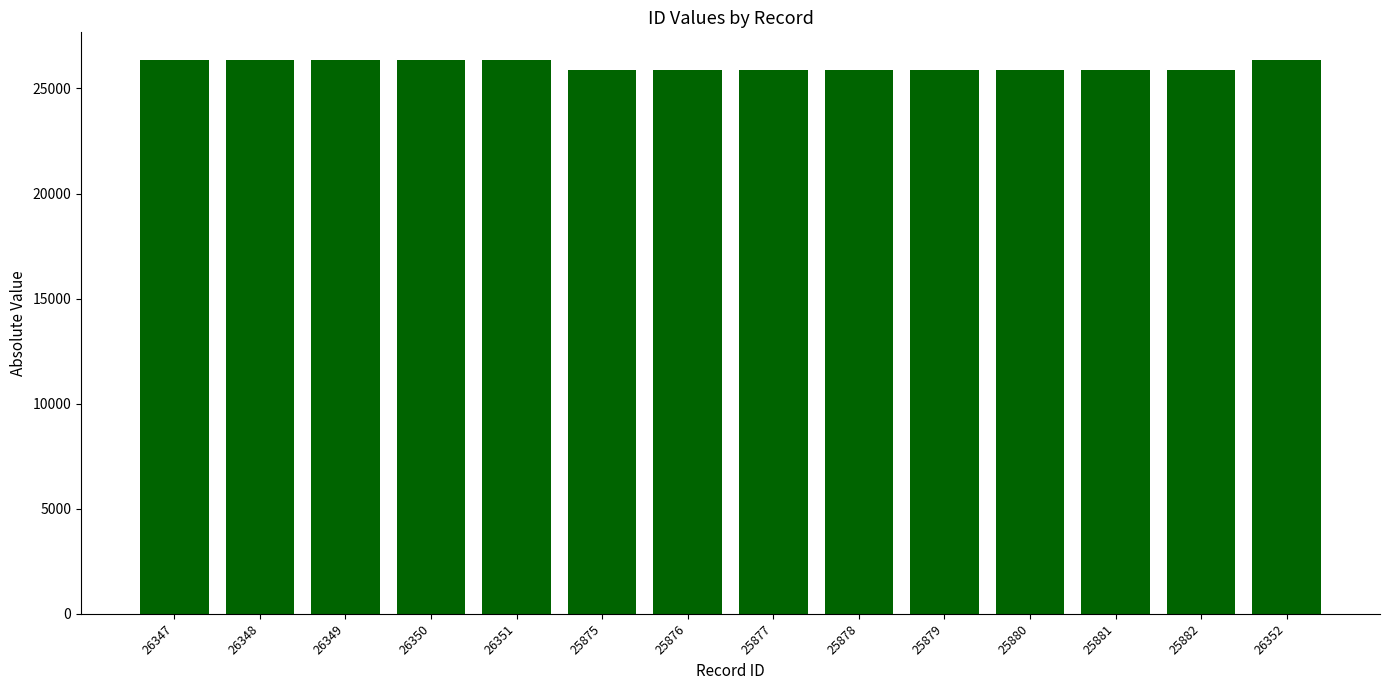

Does the chart contain any negative values?

No